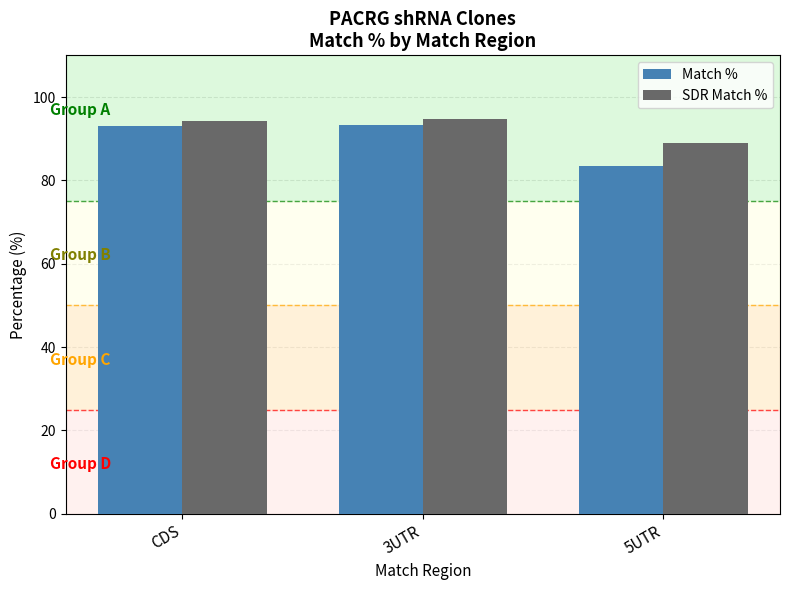

How many groups of bars are there?

3